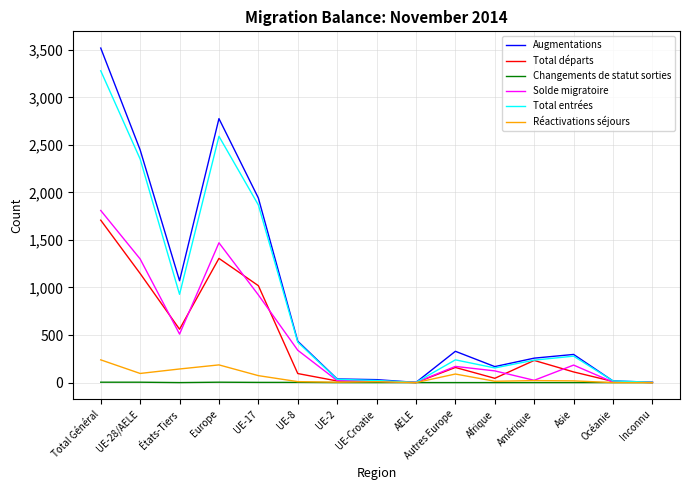

How many values in the Solde migratoire series are below 170?

7